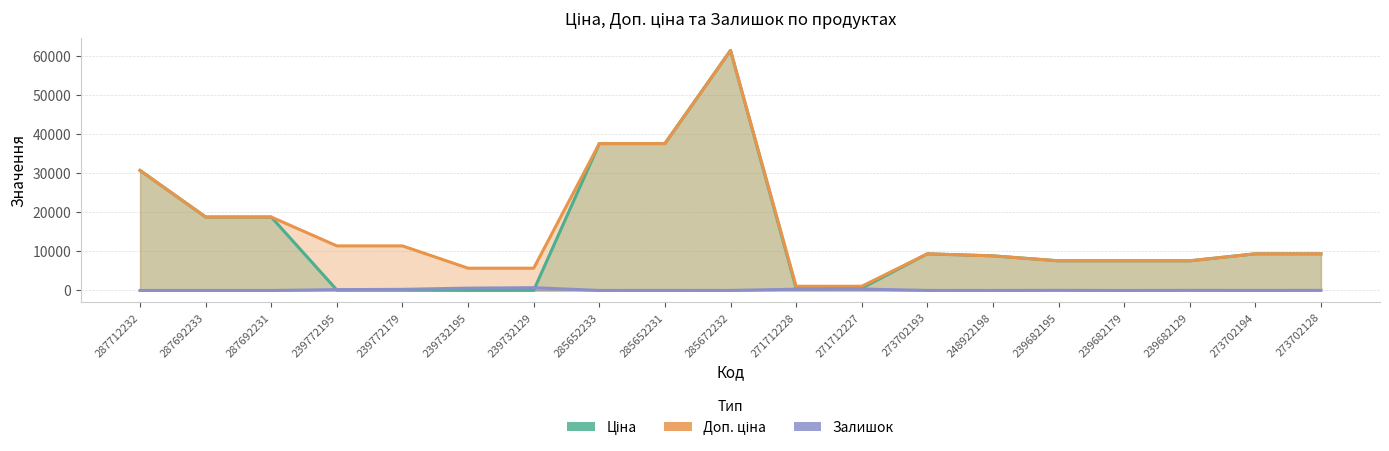

Which category has the highest value across all series?

285672232